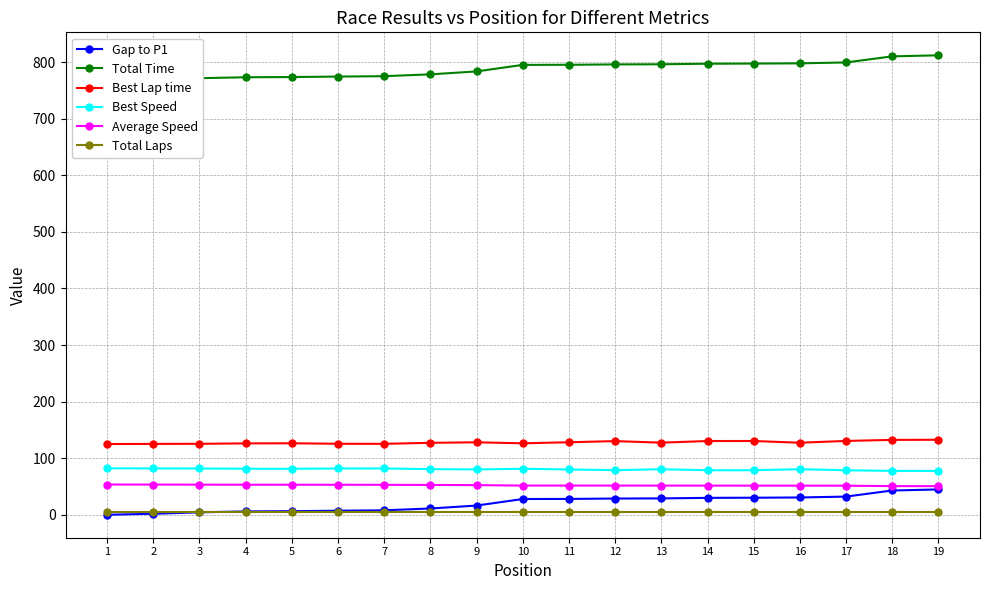

True or false: Best Lap time and Total Time intersect in this chart.

False